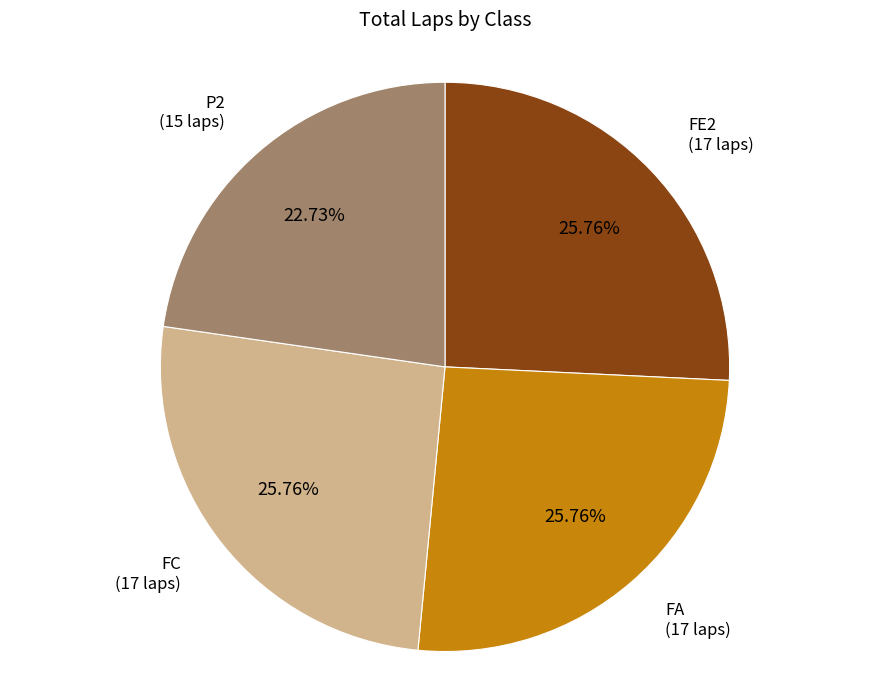

Is there a majority slice in this chart?

No